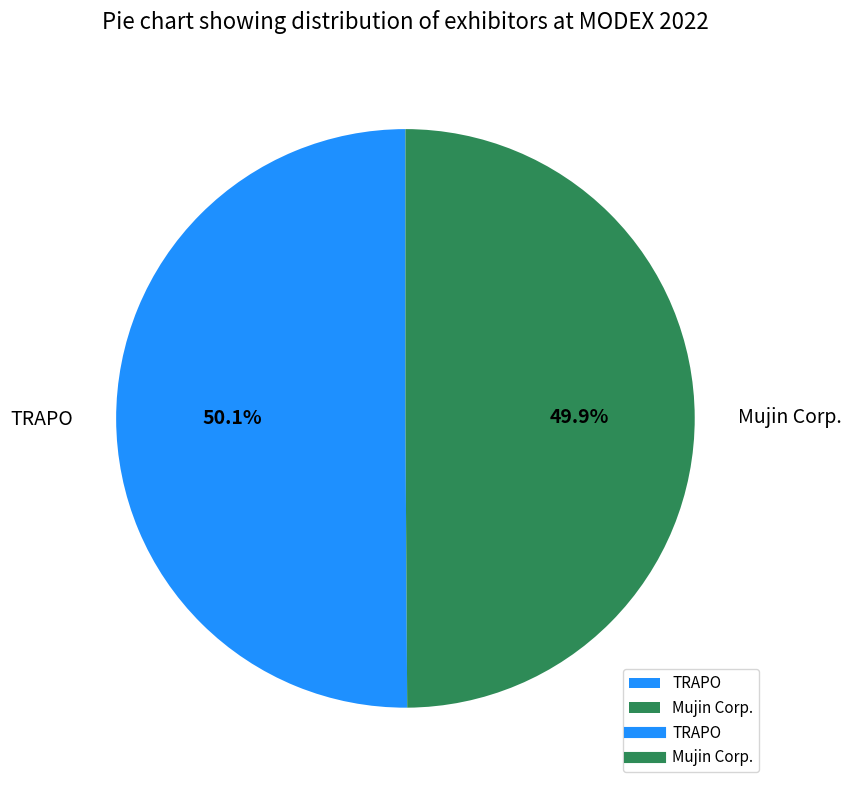

How many segments does this pie chart have?

2